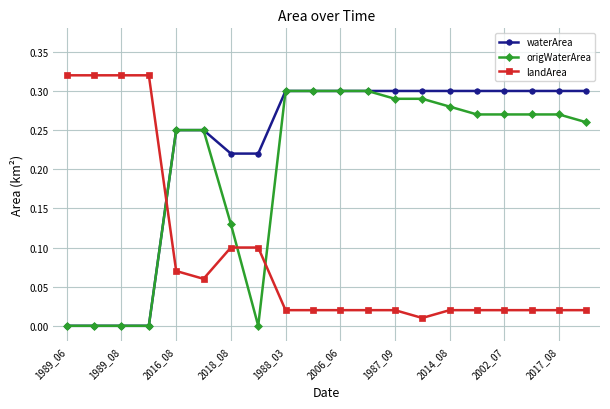

List the series in order of their overall mean, highest first.

waterArea, origWaterArea, landArea